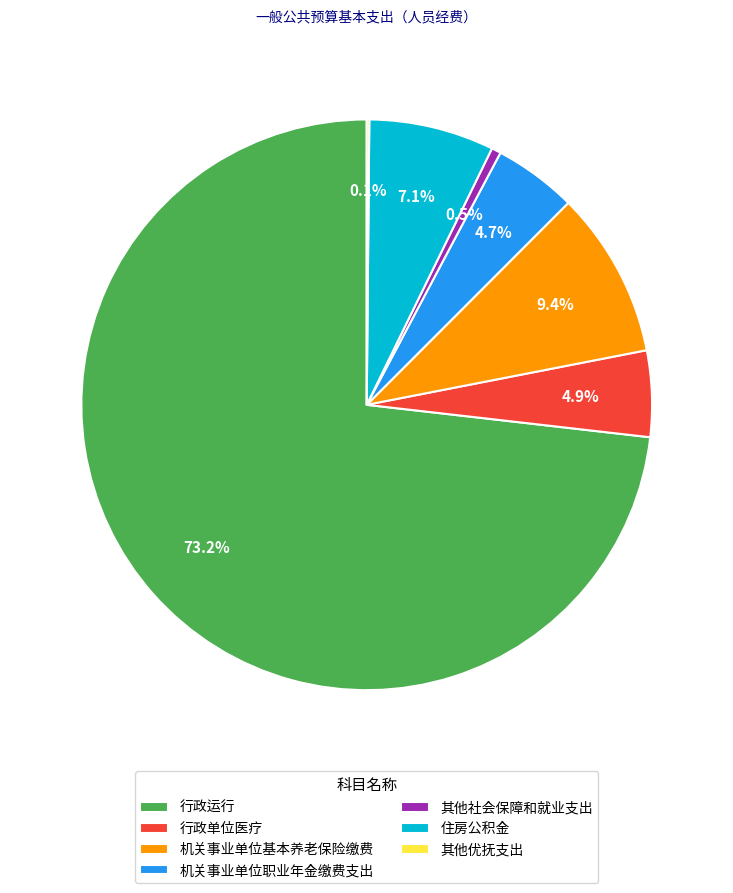

Is 行政运行 the majority of the pie?

Yes